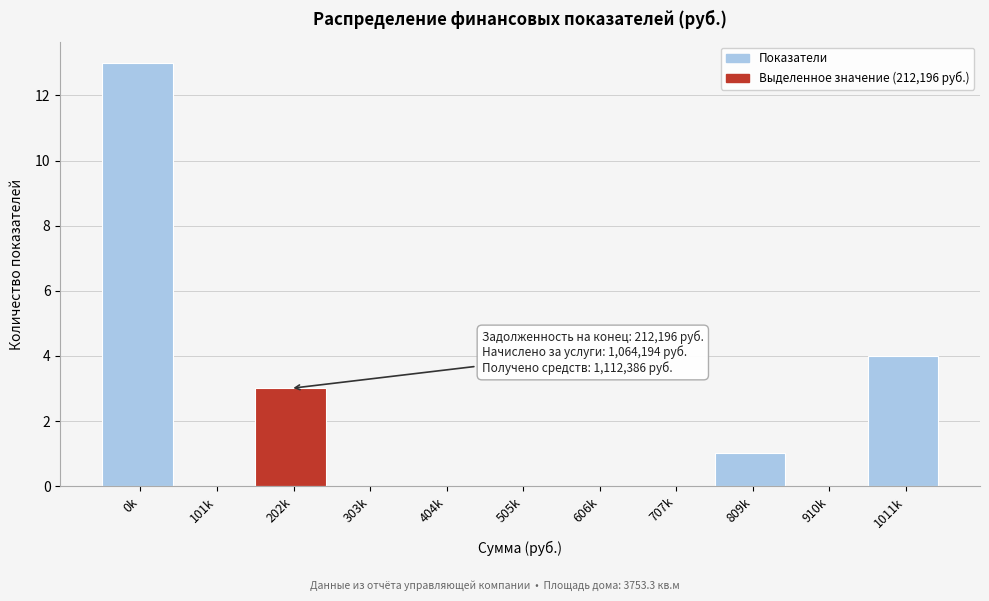

Reading left to right, extract all data points from this chart.

0k=13	101k=0	202k=3	303k=0	404k=0	505k=0	606k=0	707k=0	809k=1	910k=0	1011k=4